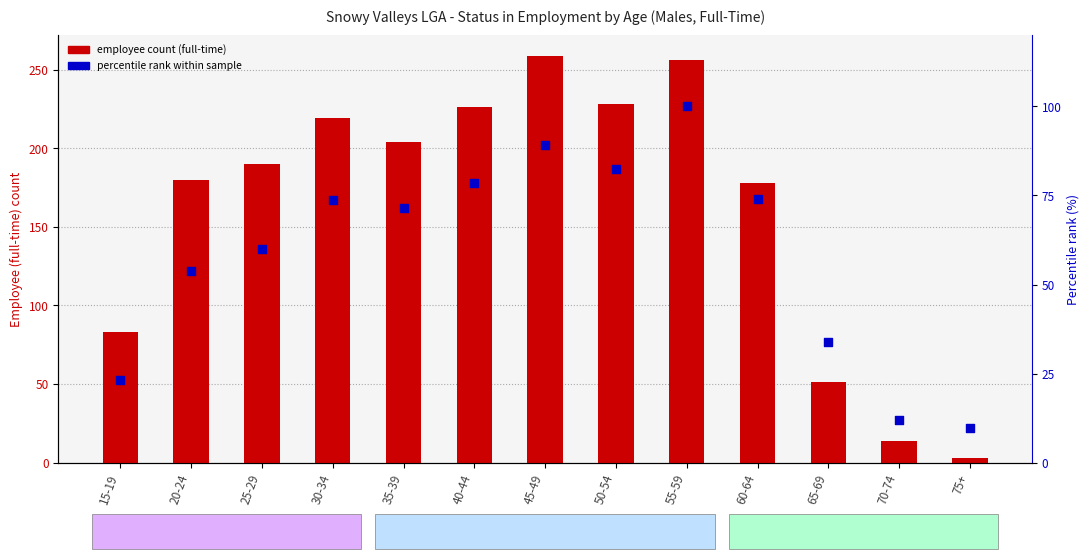

Which series has the widest spread of Y values?

employee count